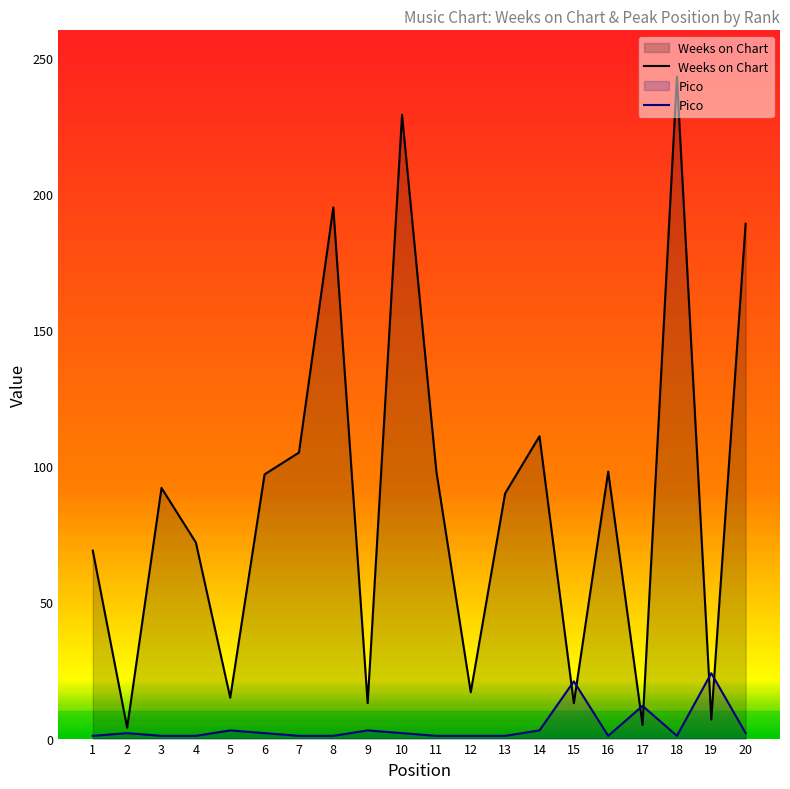

At 4, list the series in order from smallest to largest.

Pico, Weeks on Chart